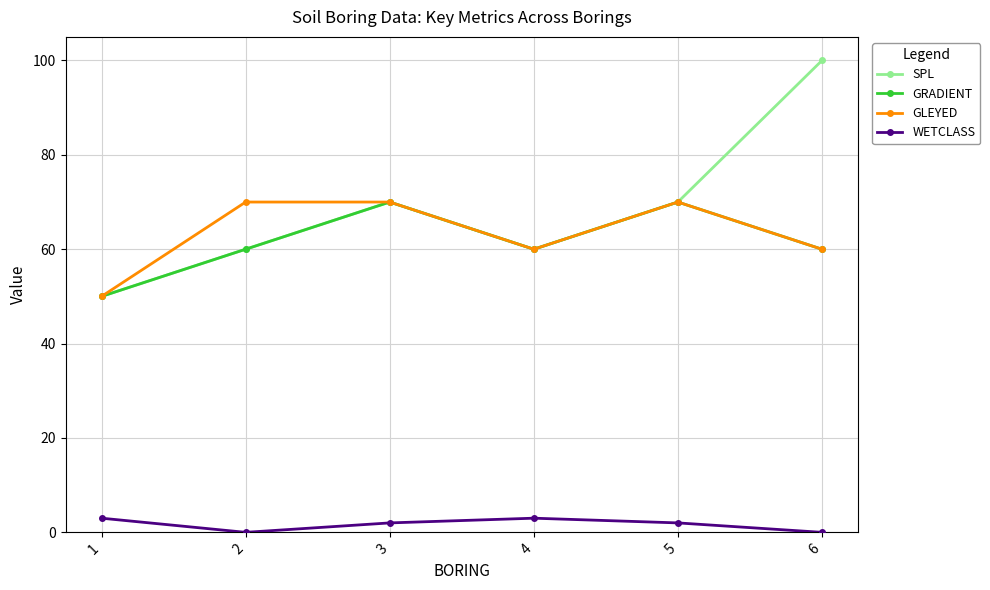

What is the highest value of the GRADIENT series?

70